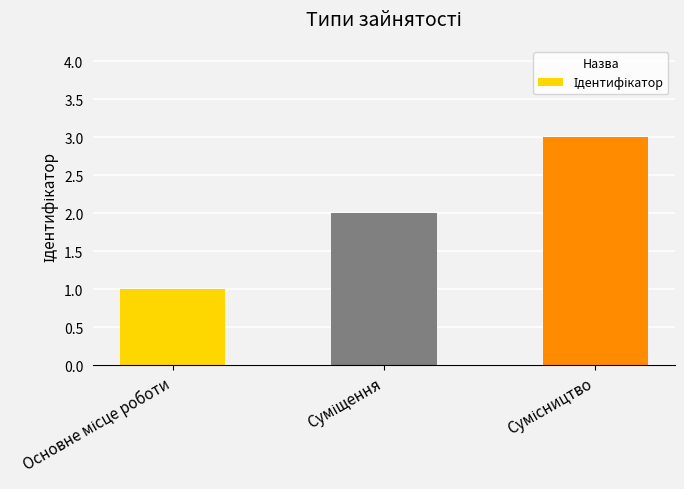

How many bars are there in total?

3